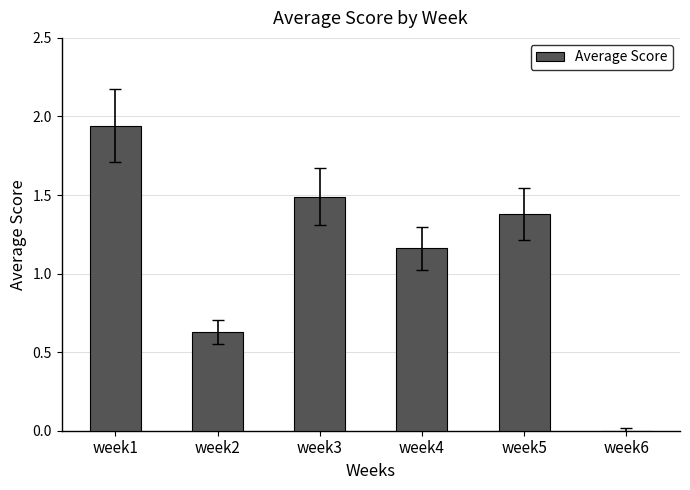

What is the change in value from week1 to week6?

-1.9